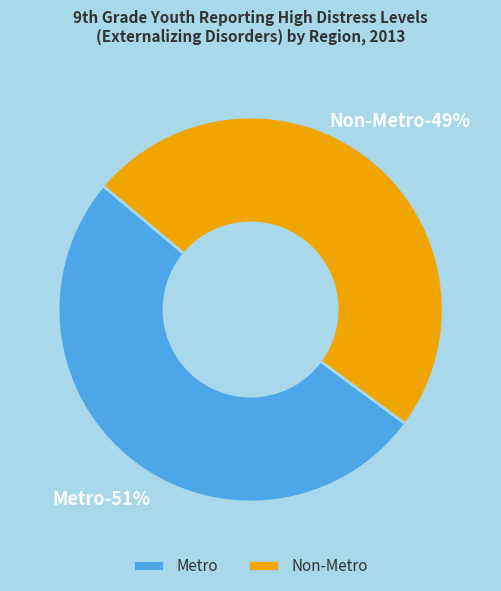

The Metro slice represents 56% of the pie. True or false?

False